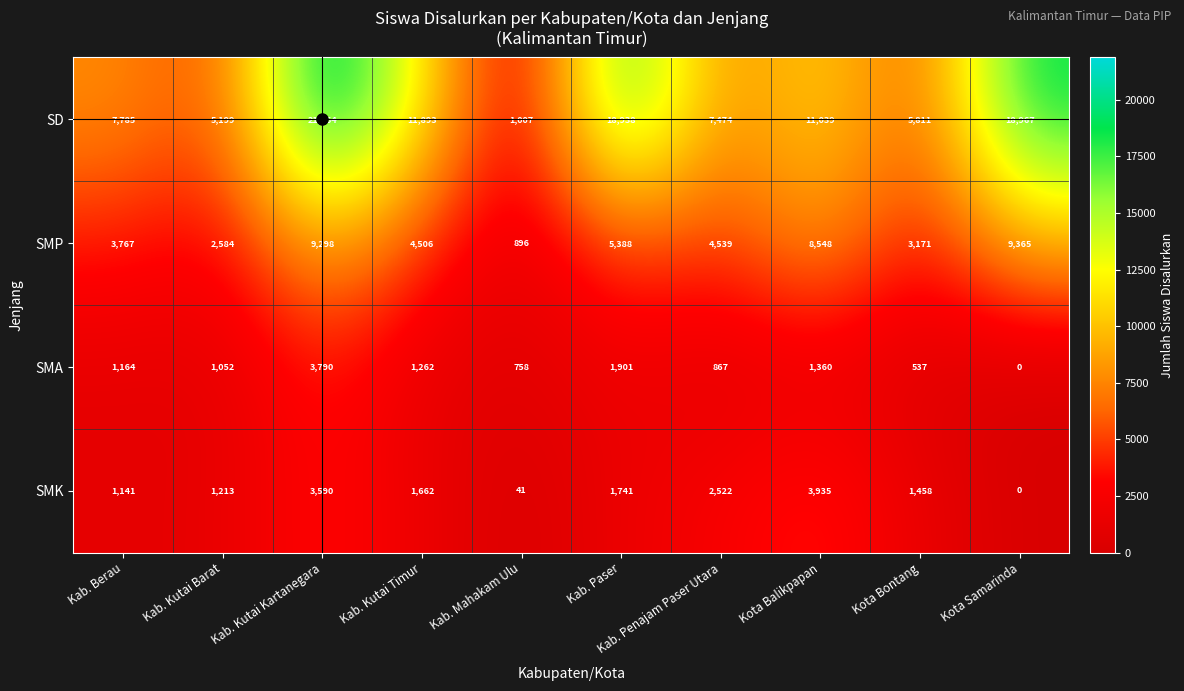

Which series has the largest total across all categories?

SD